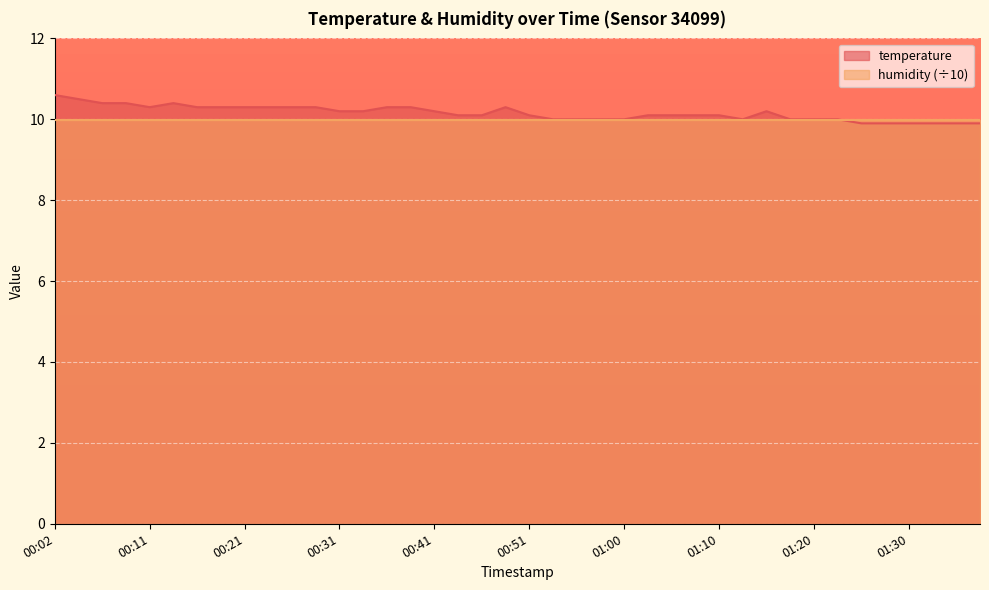

What is the value of the 9th point from the left?

10.3